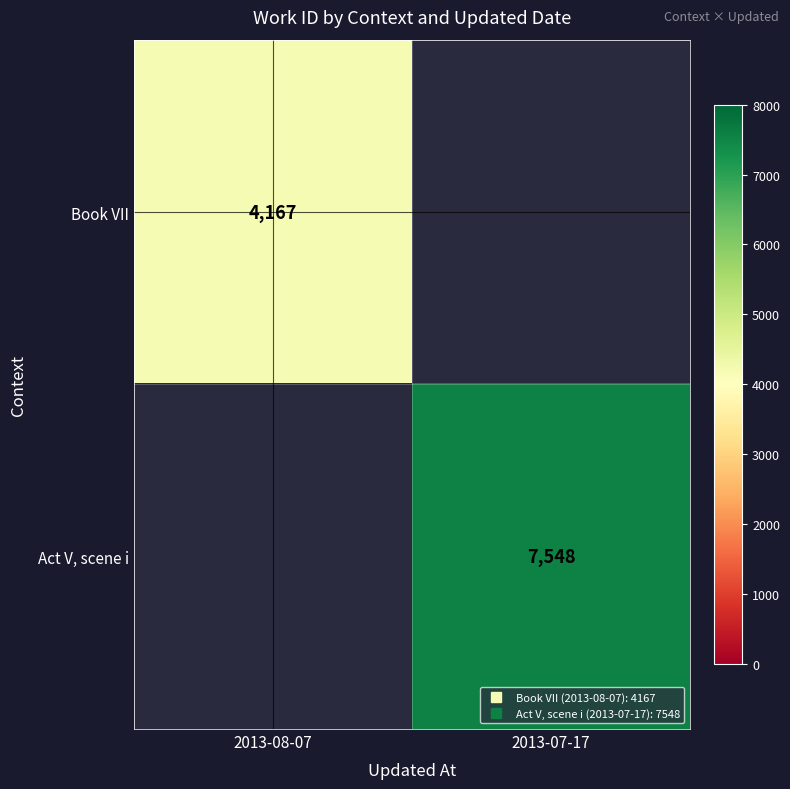

What is the maximum value shown in the chart?

7548.0